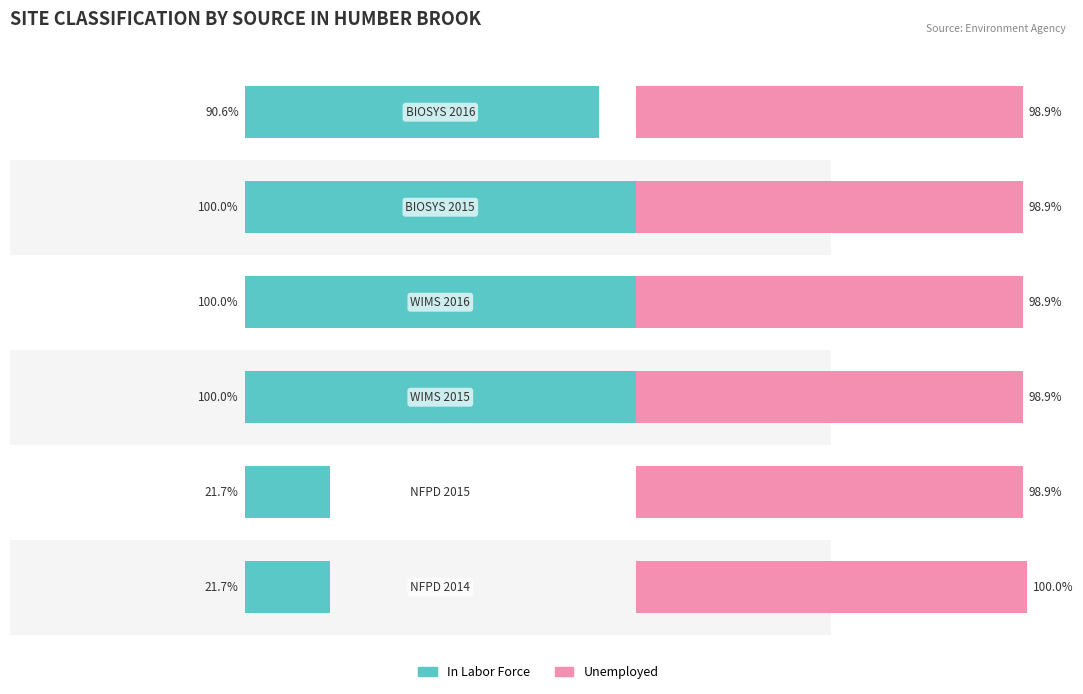

What is the minimum value shown in the chart?

21.7